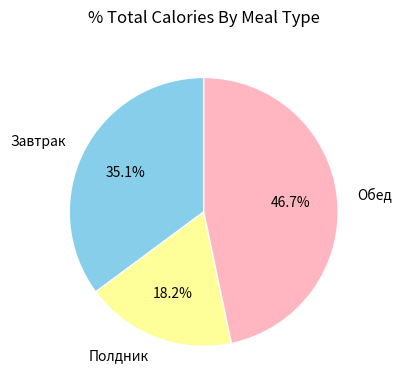

What is the total percentage of Полдник and Обед?

64.9%